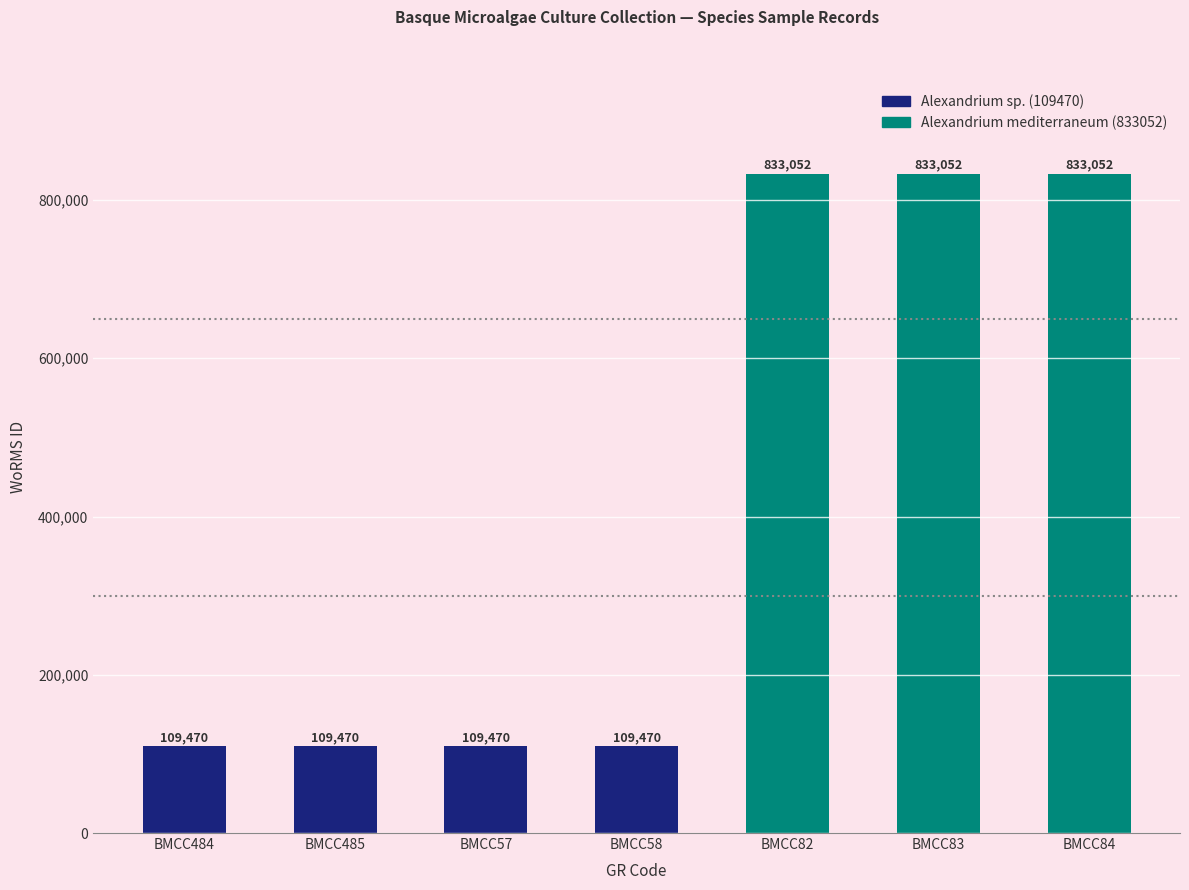

What is the label of the 6th bar from the right?

BMCC485